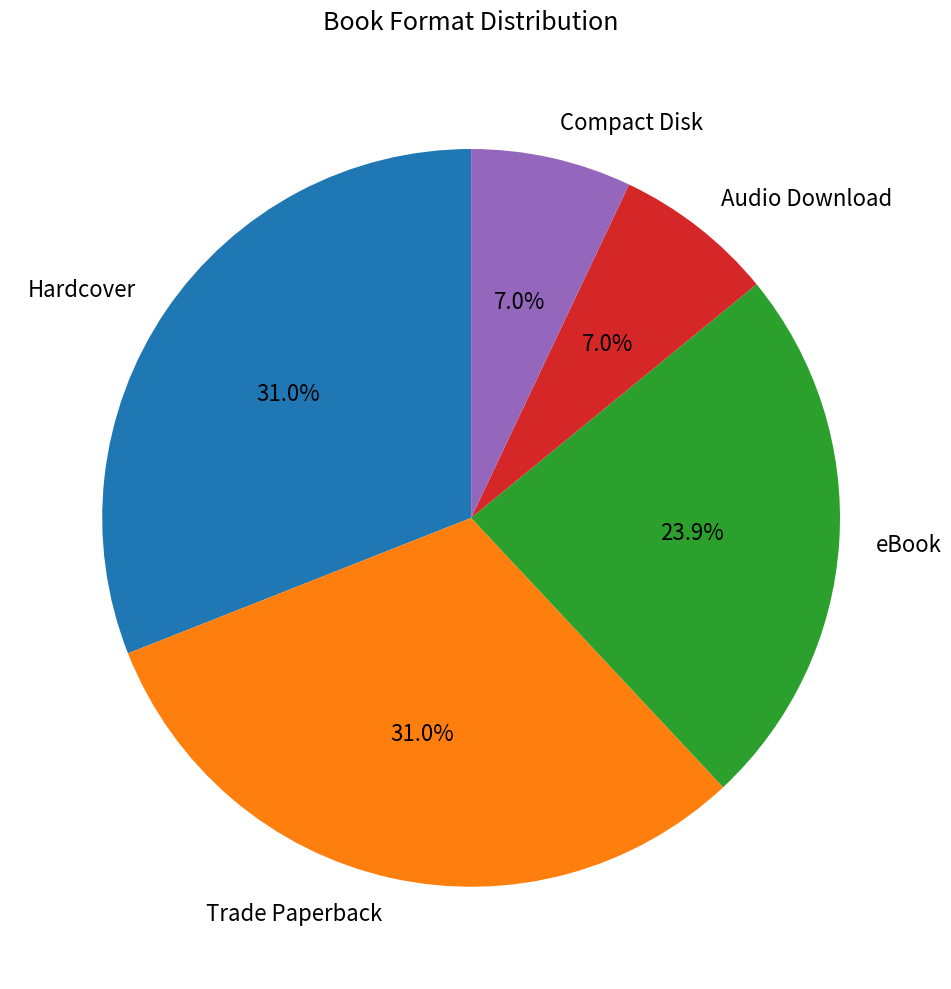

Approximately how many times larger is the value at eBook compared to Compact Disk?

3.4